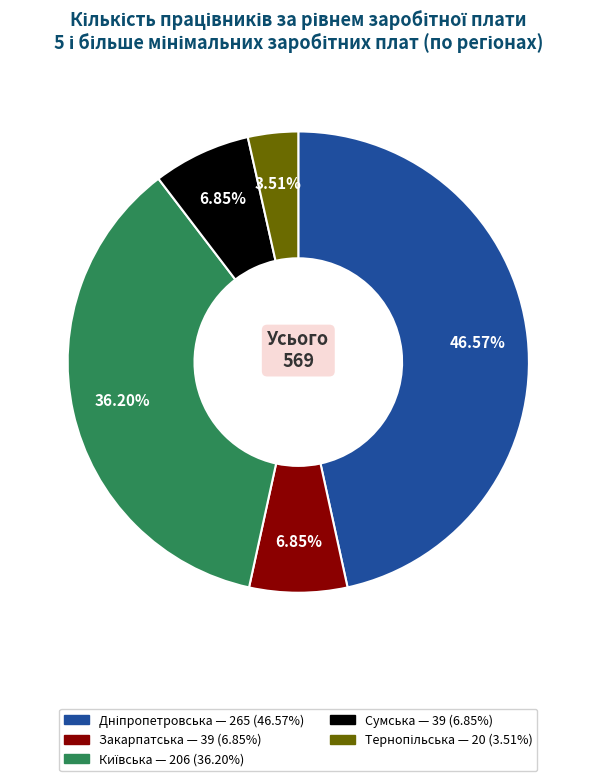

Is there a majority slice in this chart?

No